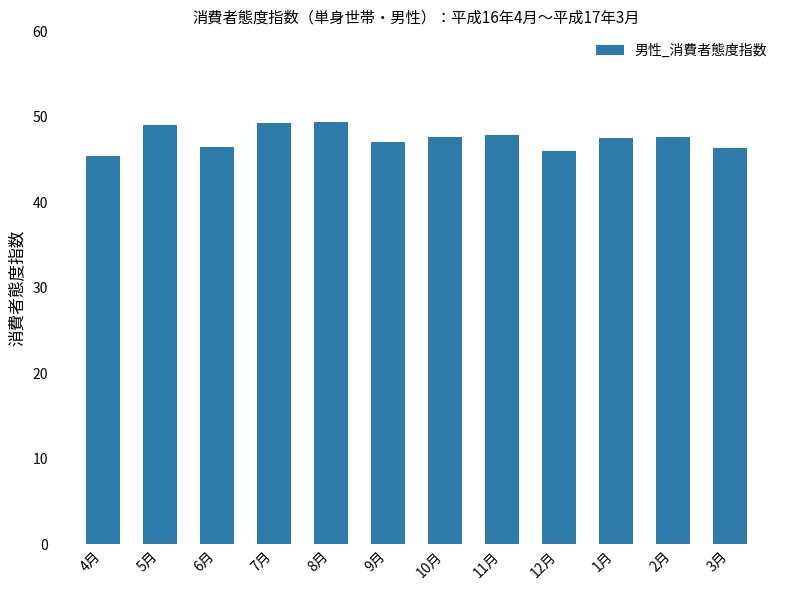

Is it true that the value at 11月 is 47.9?

True